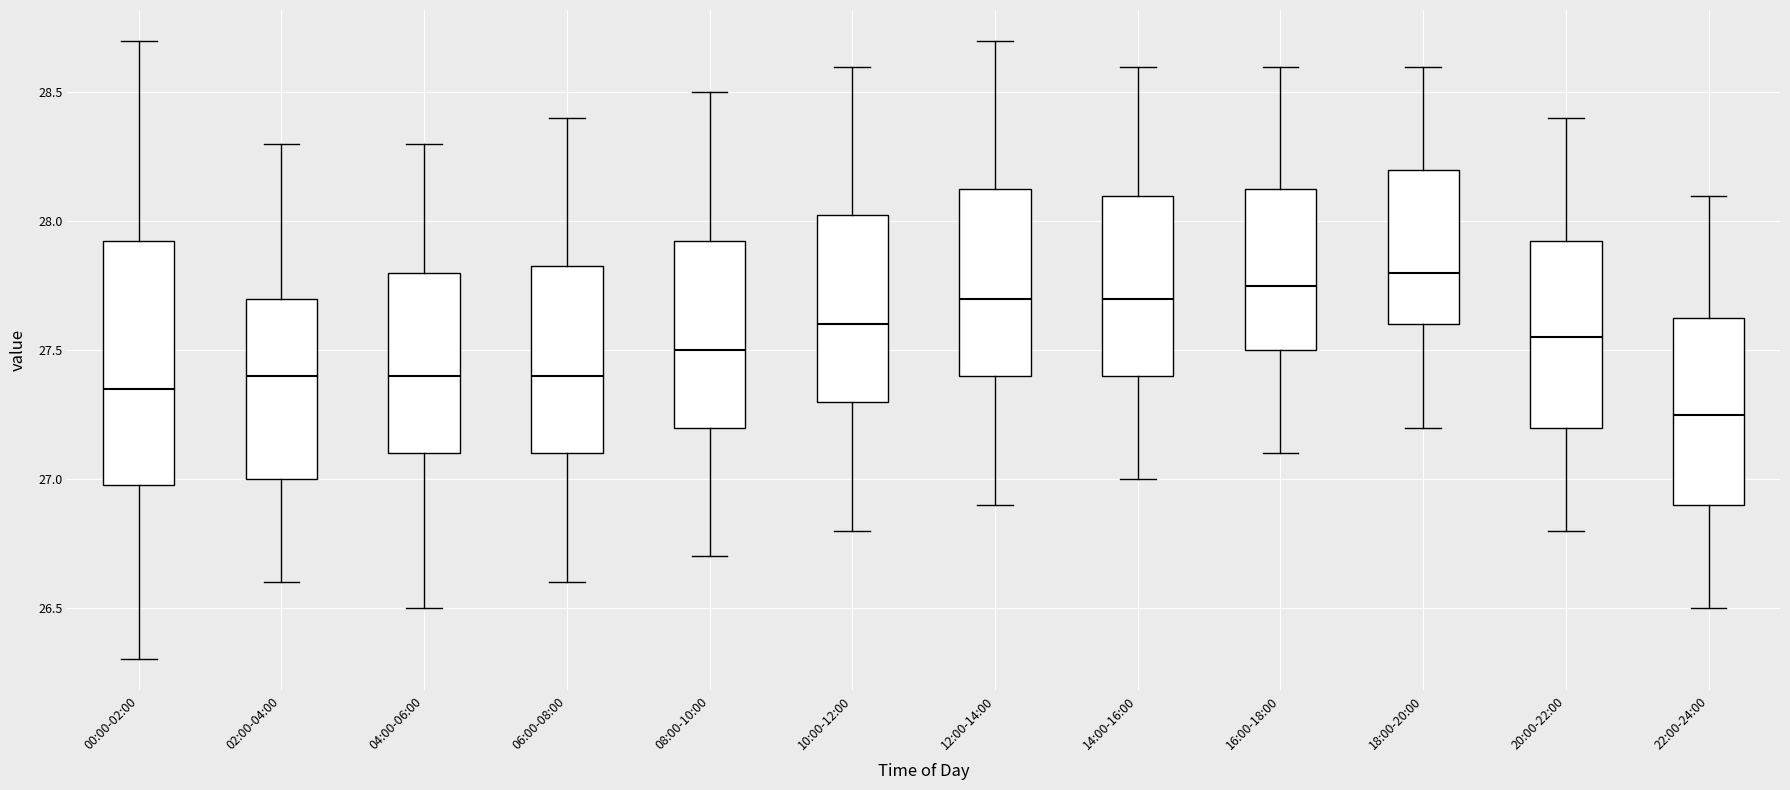

Reading left to right, transcribe this box plot: for each box, give where its median line is, the range the box spans, and where its two whiskers end, as read against the y-axis. The values are not printed on the chart, so give them approximately, as read against the axis.

00:00-02:00: median 27.35, box 27.00 to 27.95, whiskers 26.30 to 28.70
02:00-04:00: median 27.40, box 27.00 to 27.70, whiskers 26.60 to 28.30
04:00-06:00: median 27.40, box 27.10 to 27.80, whiskers 26.50 to 28.30
06:00-08:00: median 27.40, box 27.10 to 27.85, whiskers 26.60 to 28.40
08:00-10:00: median 27.50, box 27.20 to 27.95, whiskers 26.70 to 28.50
10:00-12:00: median 27.60, box 27.30 to 28.05, whiskers 26.80 to 28.60
12:00-14:00: median 27.70, box 27.40 to 28.15, whiskers 26.90 to 28.70
14:00-16:00: median 27.70, box 27.40 to 28.10, whiskers 27.00 to 28.60
16:00-18:00: median 27.75, box 27.50 to 28.15, whiskers 27.10 to 28.60
18:00-20:00: median 27.80, box 27.60 to 28.20, whiskers 27.20 to 28.60
20:00-22:00: median 27.55, box 27.20 to 27.95, whiskers 26.80 to 28.40
22:00-24:00: median 27.25, box 26.90 to 27.65, whiskers 26.50 to 28.10